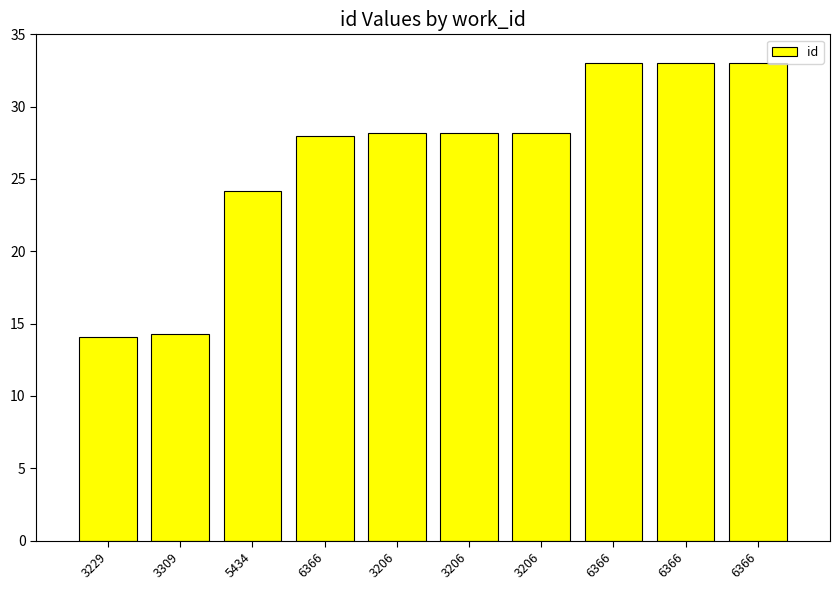

Between 3206 and 3206, which is larger?

3206